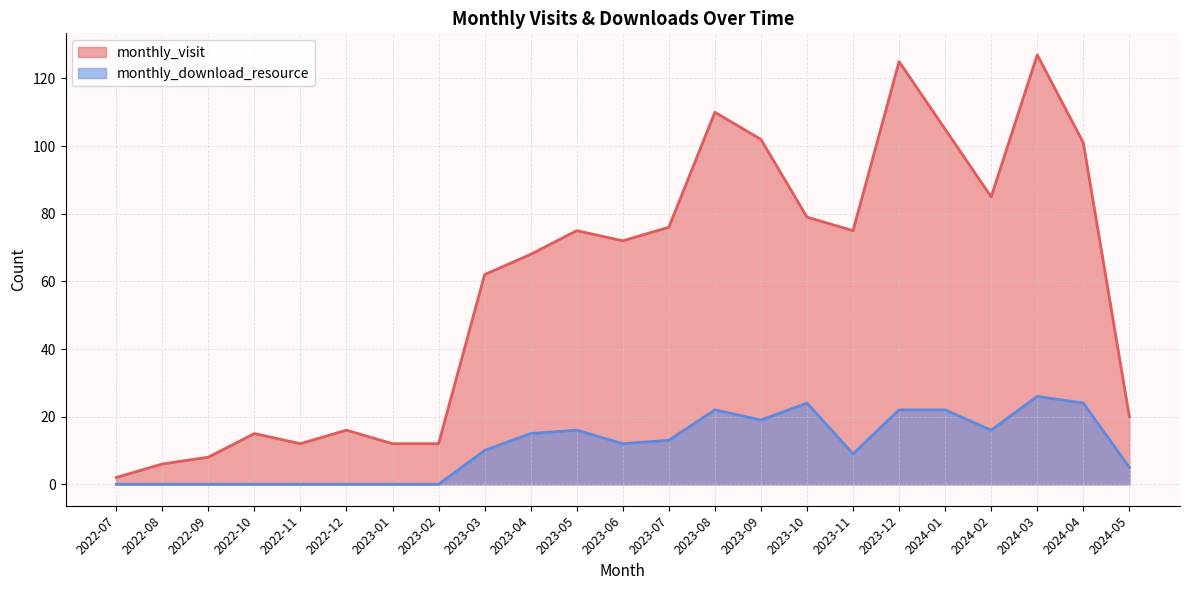

Reading left to right, what are all the values shown in this chart?

monthly_visit: 2	6	8	15	12	16	12	12	62	68	75	72	76	110	102	79	75	125	105	85	127	101	20
monthly_download_resource: 0	0	0	0	0	0	0	0	10	15	16	12	13	22	19	24	9	22	22	16	26	24	5